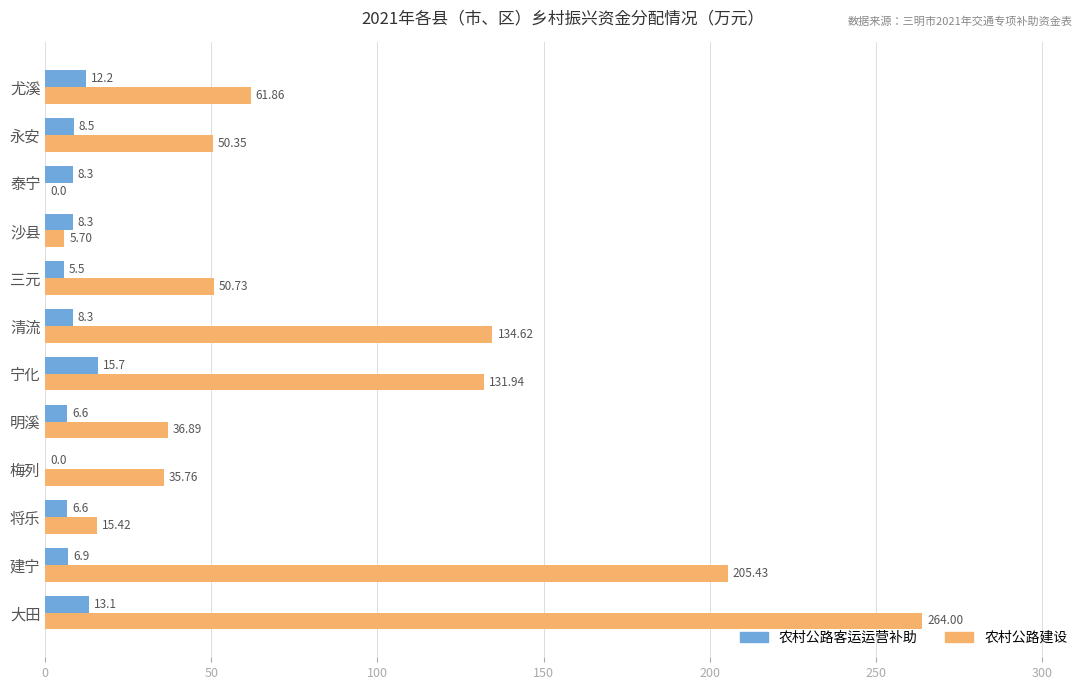

At which label is 农村公路客运运营补助 closest to 7?

建宁